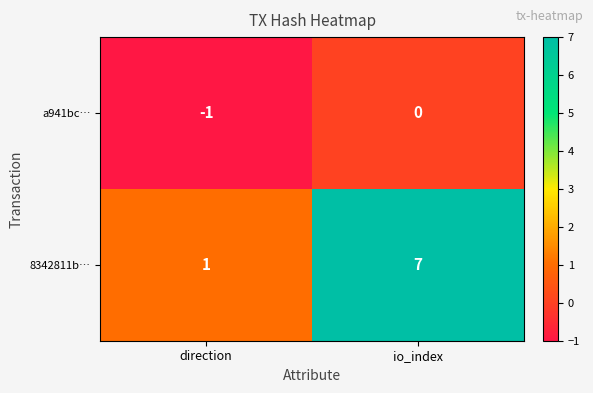

At which label is a941bc… closest to 0?

io_index